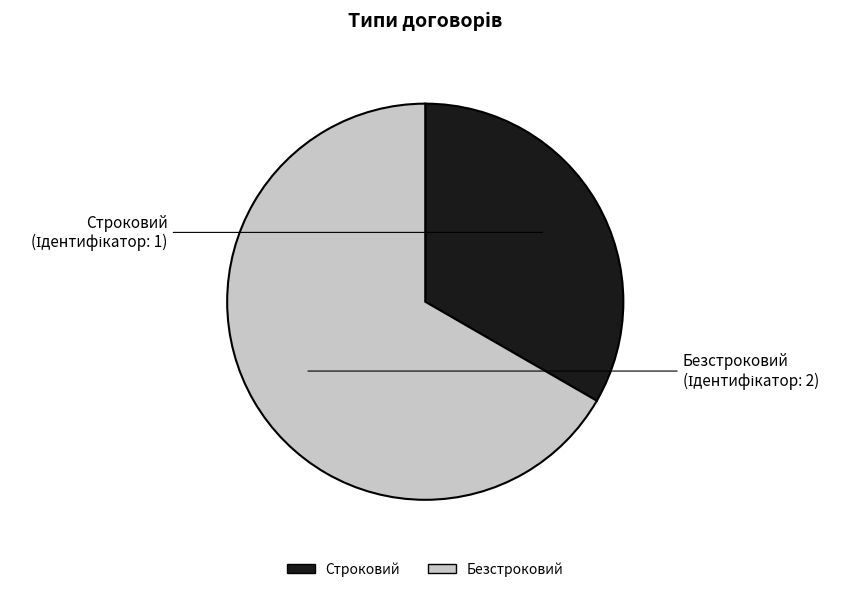

Count the number of slices in the pie.

2